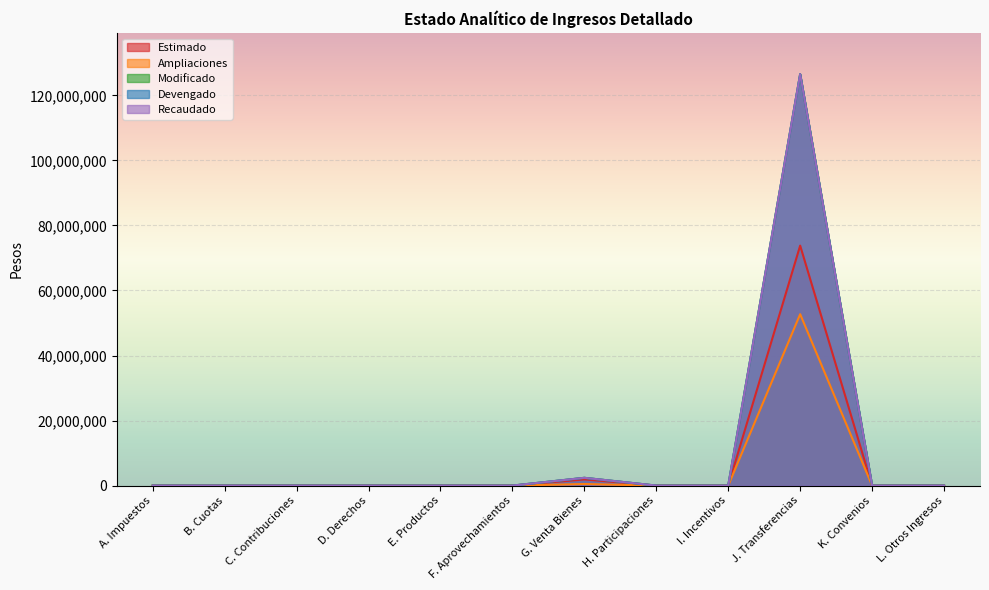

At F. Aprovechamientos, list the series in order from largest to smallest.

Estimado, Ampliaciones, Modificado, Devengado, Recaudado